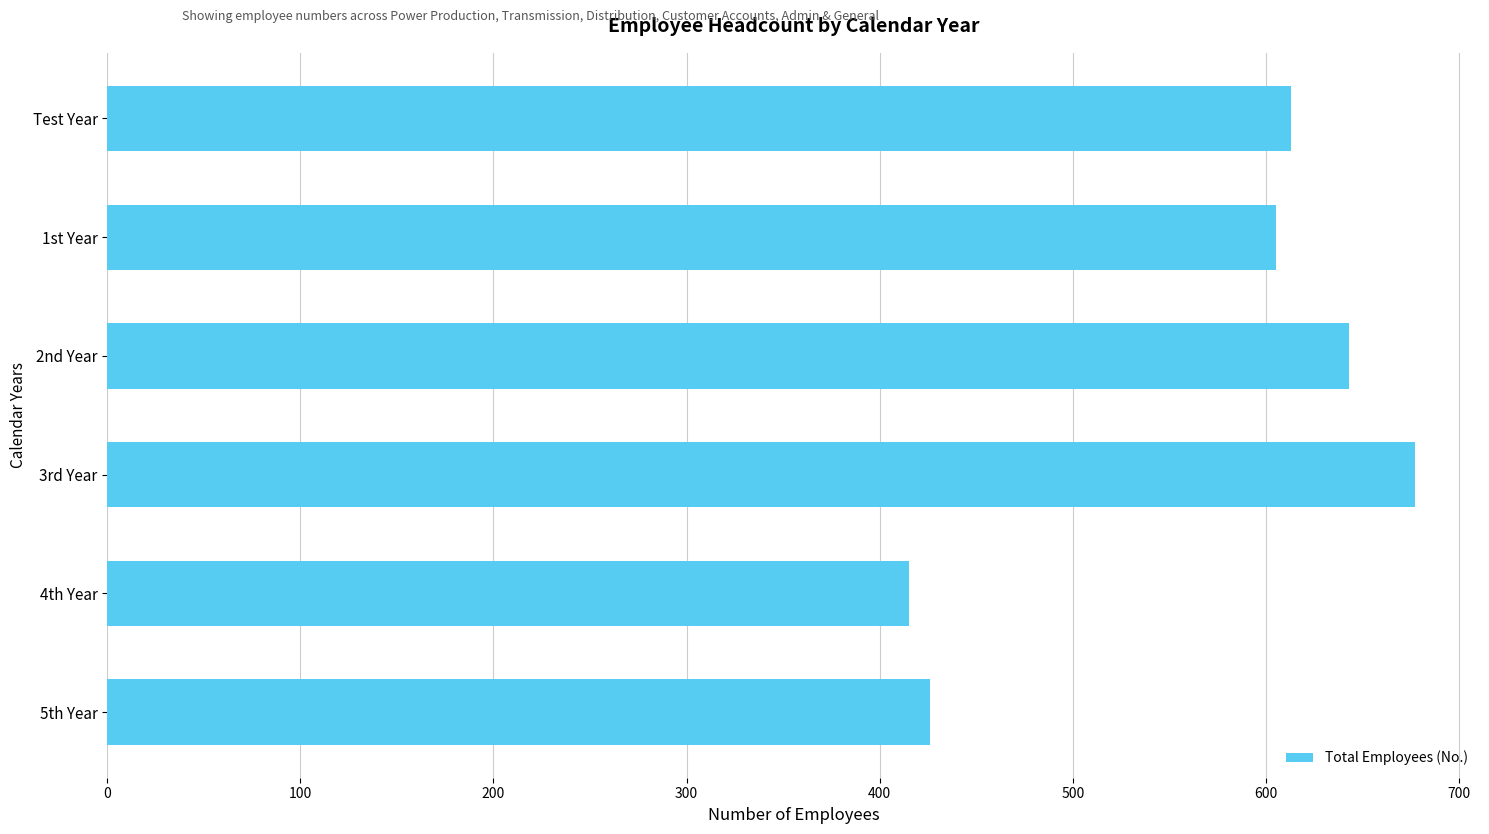

Count the number of data series in this chart.

1